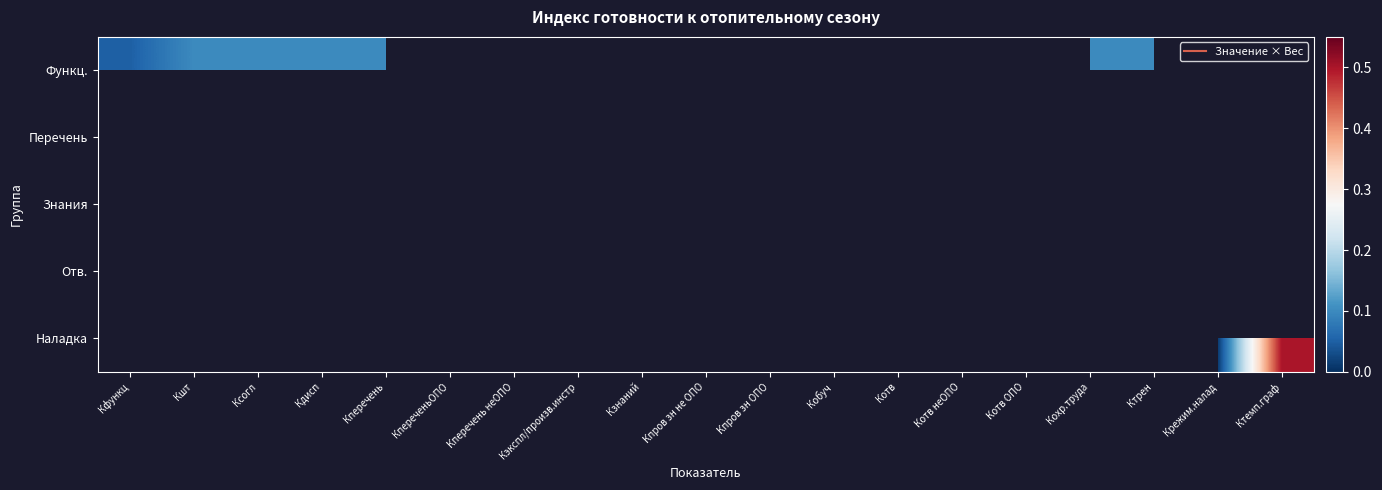

At Кдисп, list the series in order from largest to smallest.

Функц., Перечень, Знания, Отв., Наладка